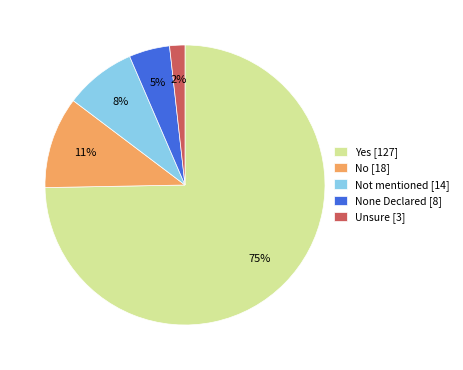

To the nearest percent, what portion does Not mentioned [14] represent?

8%